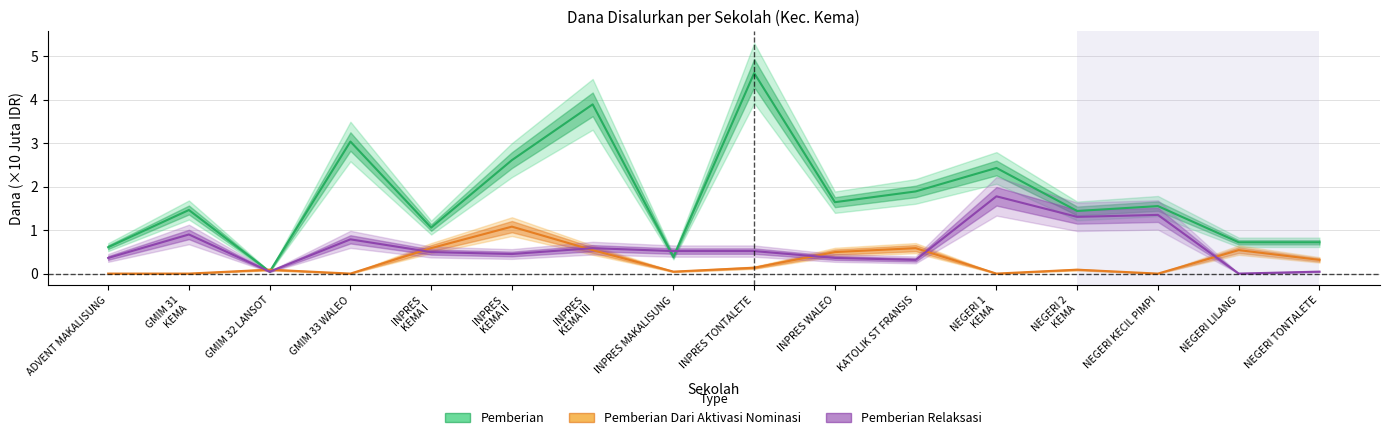

List the series in order of their overall mean, lowest first.

Pemberian Dari Aktivasi Nominasi, Pemberian Relaksasi, Pemberian